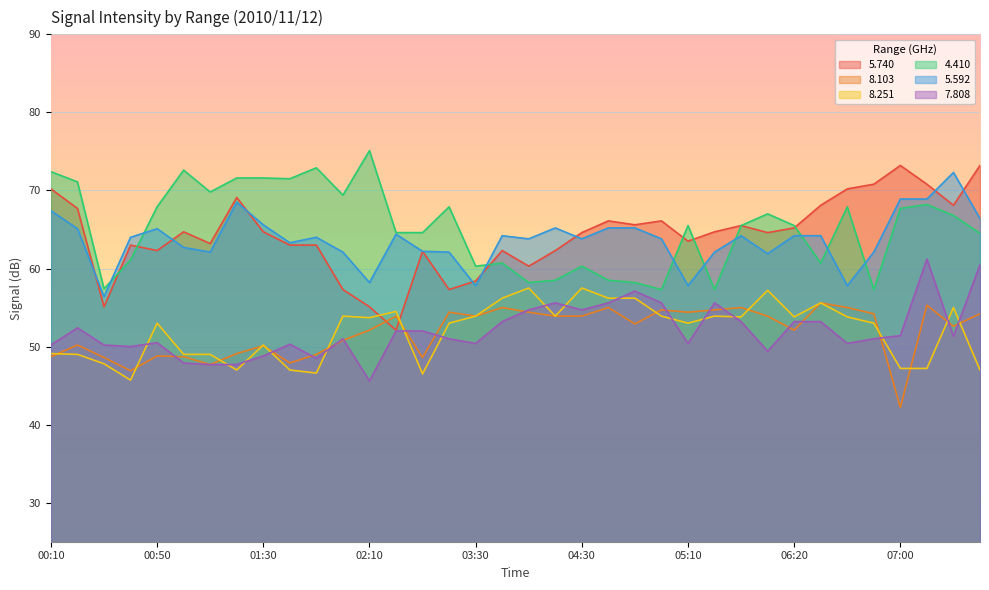

Reading left to right, transcribe all the data shown in this chart.

  5.740: 70.2	67.7	55.1	63.0	62.3	64.7	63.2	69.1	64.7	63.0	63.0	57.3	55.1	52.1	62.2	57.3	58.4	62.3	60.3	62.3	64.6	66.1	65.6	66.1	63.5	64.7	65.5	64.6	65.2	68.1	70.2	70.8	73.2	70.8	68.1	73.2
  8.103: 48.7	50.2	48.6	46.9	48.8	48.7	47.7	49.1	50.1	47.9	49.0	50.8	52.1	53.9	48.6	54.4	53.9	55.0	54.4	53.9	53.9	55.0	52.9	54.7	54.4	54.7	55.0	53.9	52.1	55.6	55.0	54.2	42.2	55.3	52.6	54.2
  8.251: 49.1	49.0	47.8	45.7	53.0	49.0	49.0	47.0	50.2	47.0	46.6	53.9	53.7	54.5	46.5	53.0	53.9	56.2	57.5	53.9	57.5	56.2	56.2	53.9	53.0	53.9	53.8	57.2	53.8	55.6	53.8	53.0	47.2	47.2	55.0	47.0
  4.410: 72.4	71.1	57.4	61.1	67.9	72.6	69.8	71.6	71.6	71.5	72.9	69.4	75.1	64.6	64.6	67.9	60.3	60.7	58.2	58.5	60.3	58.5	58.2	57.3	65.5	57.3	65.5	67.0	65.5	60.7	67.9	57.3	67.7	68.2	66.8	64.5
  5.592: 67.4	65.1	56.4	64.0	65.1	62.7	62.1	68.5	65.6	63.3	64.0	62.1	58.2	64.4	62.2	62.1	57.8	64.2	63.8	65.2	63.8	65.2	65.2	63.8	57.8	62.1	64.2	61.9	64.2	64.2	57.8	62.1	68.9	68.9	72.3	66.4
  7.808: 50.2	52.4	50.2	50.0	50.5	47.9	47.7	47.7	48.8	50.3	48.5	51.0	45.6	52.0	52.0	51.0	50.4	53.2	54.7	55.6	54.7	55.6	57.1	55.6	50.4	55.6	53.2	49.4	53.2	53.2	50.4	51.0	51.4	61.2	51.3	60.5